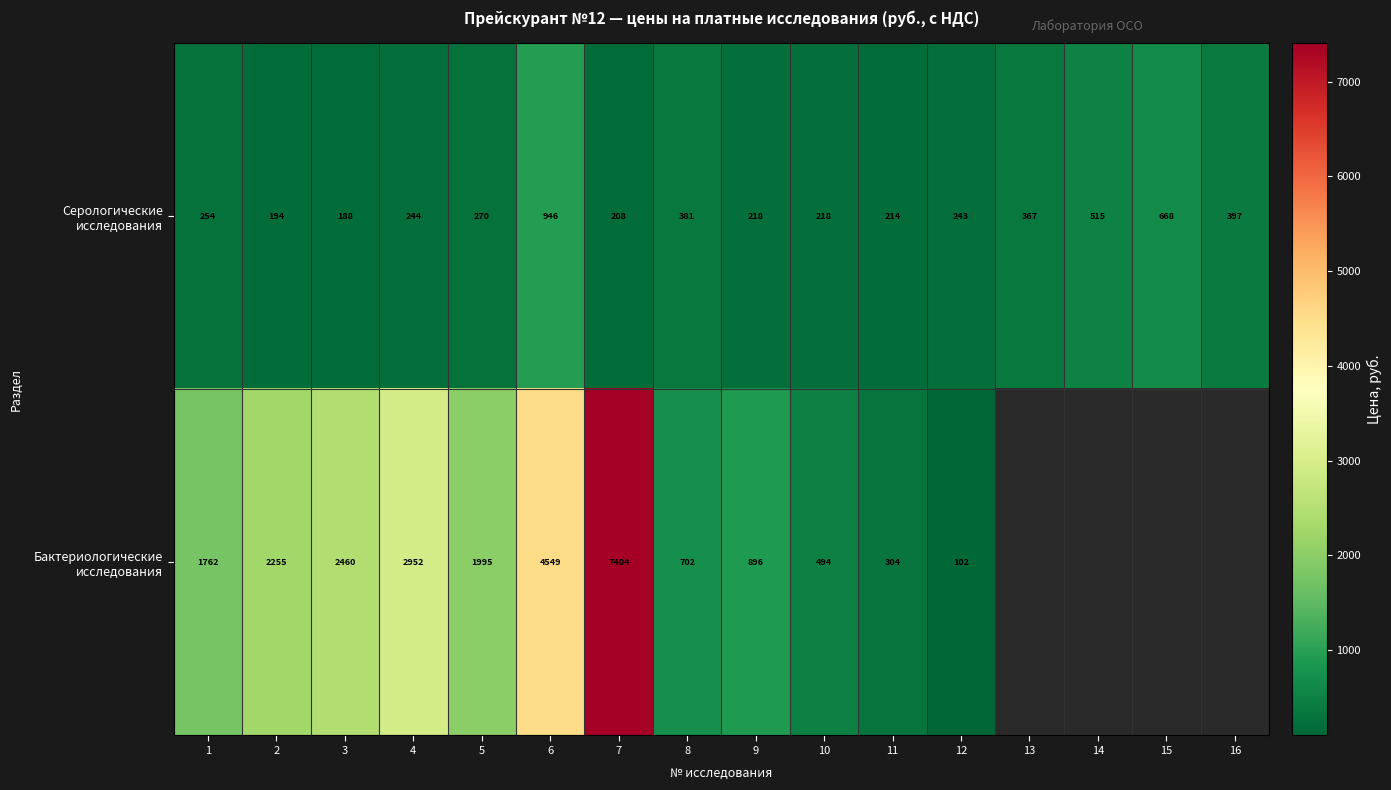

Which has a higher value, 8 or 11?

8